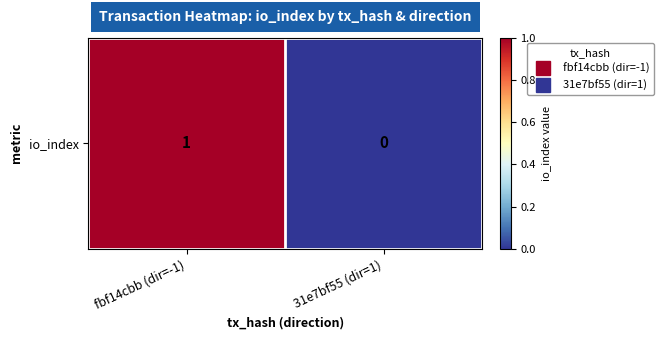

What is the change in value from fbf14cbb (dir=-1) to 31e7bf55 (dir=1)?

-1